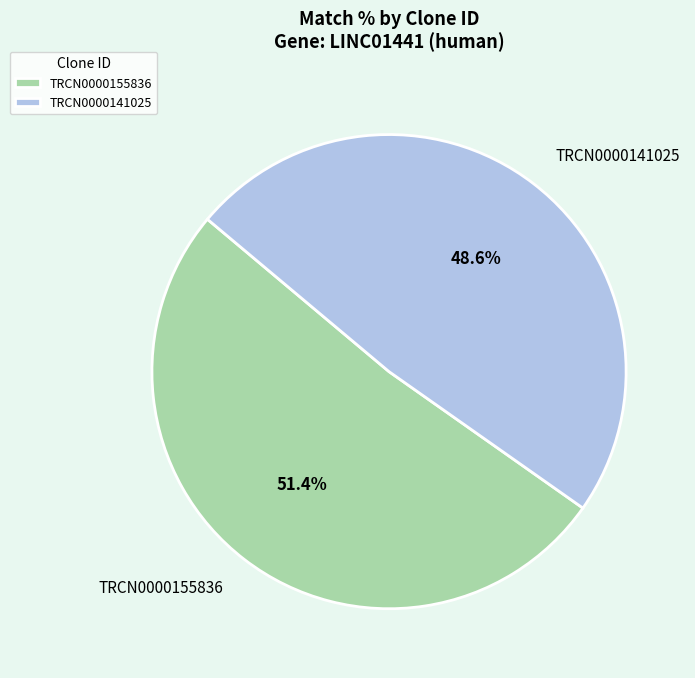

True or false: TRCN0000141025 accounts for 42% of the total.

False